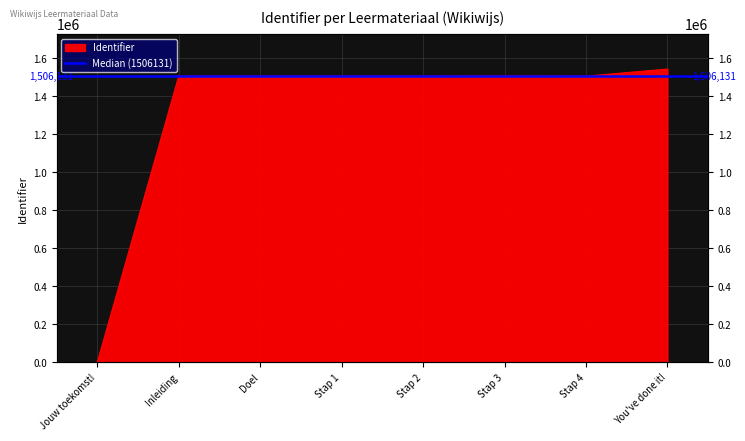

Reading left to right, list all the values displayed in this chart.

0	1506120	1506123	1506131	1506133	1508100	1506230	1543592